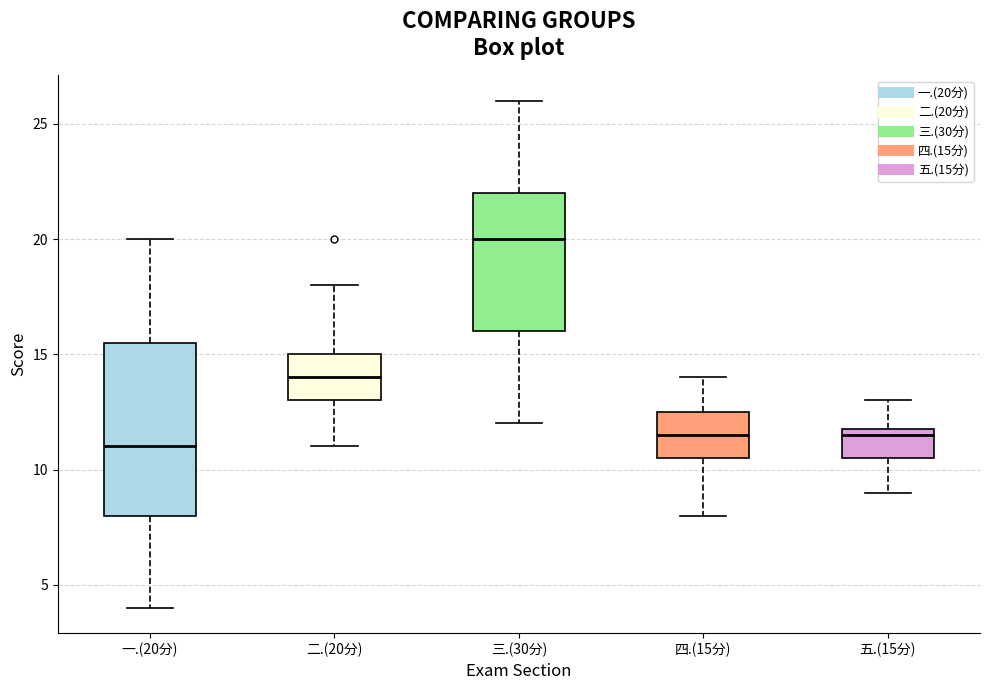

Which box's median line is the highest?

三.(30分)